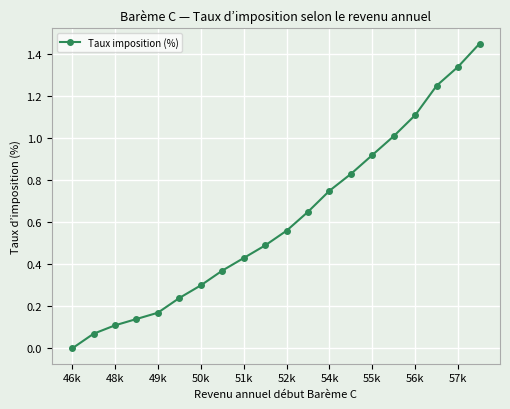

True or false: the data has more than 2 interior local peaks.

False